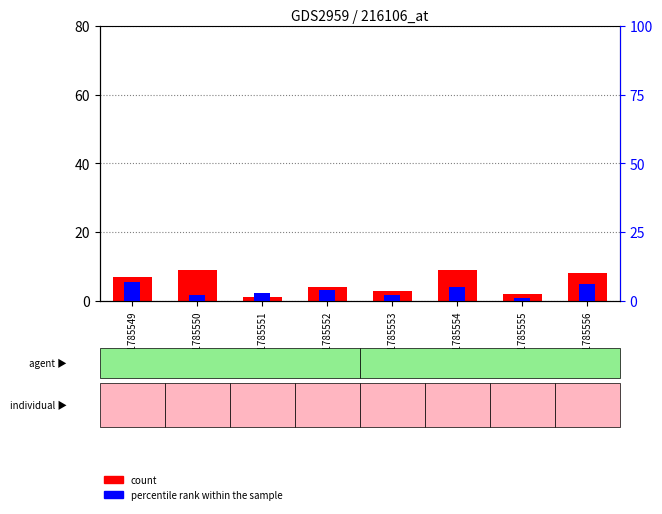

The percentile rank within the sample series shows 12 at GSM1785549. True or false?

False